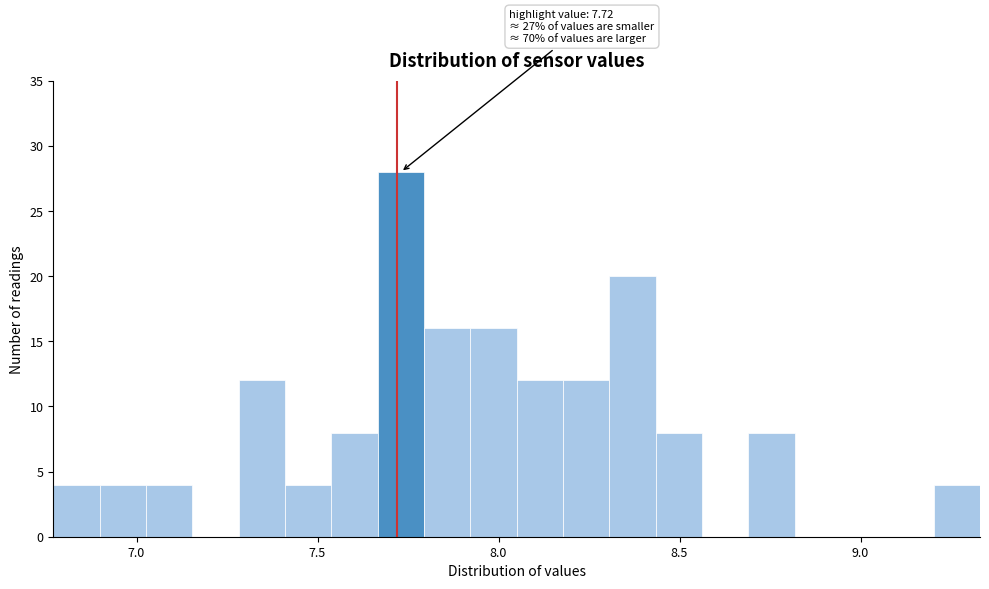

Read against the x-axis, roughly where is the centre of the tallest bar?

7.75